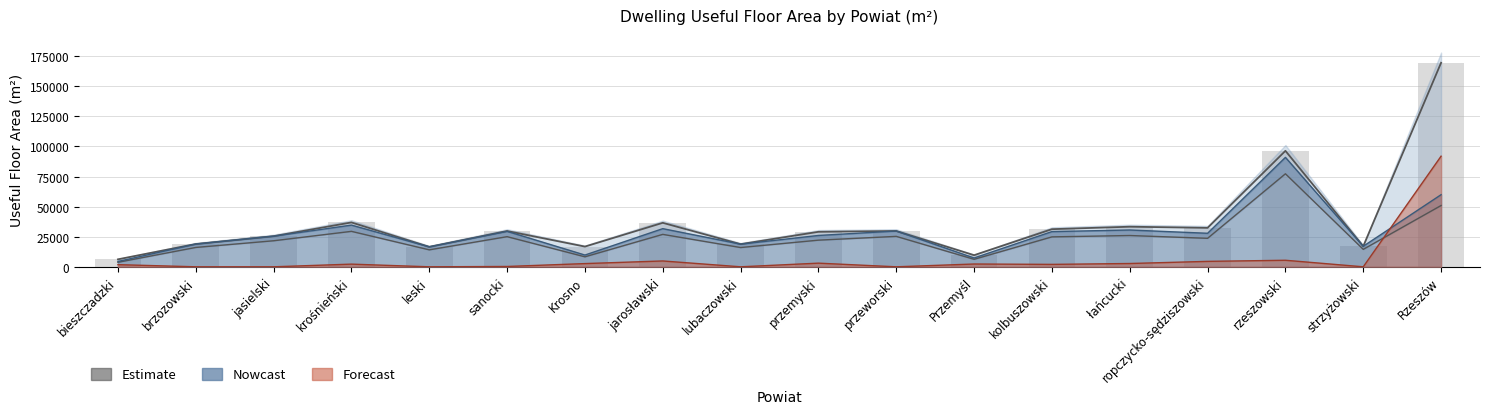

Which has a higher value, krośnieński or rzeszowski?

rzeszowski